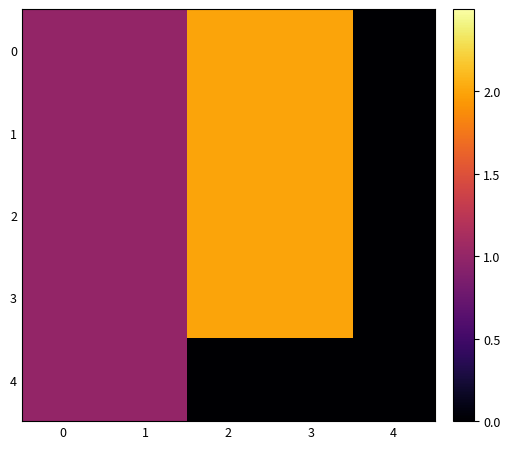

How many categories are shown in the chart?

5